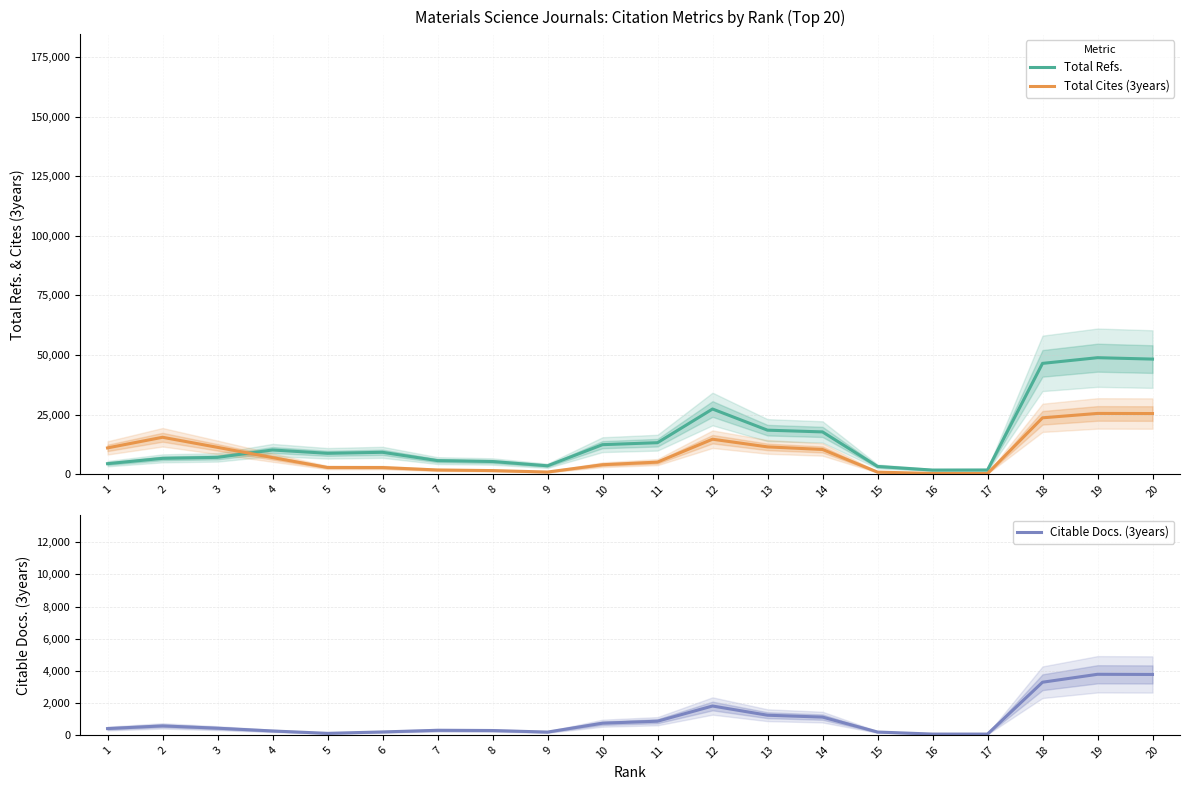

At how many categories does at least one series exceed 42178?

3